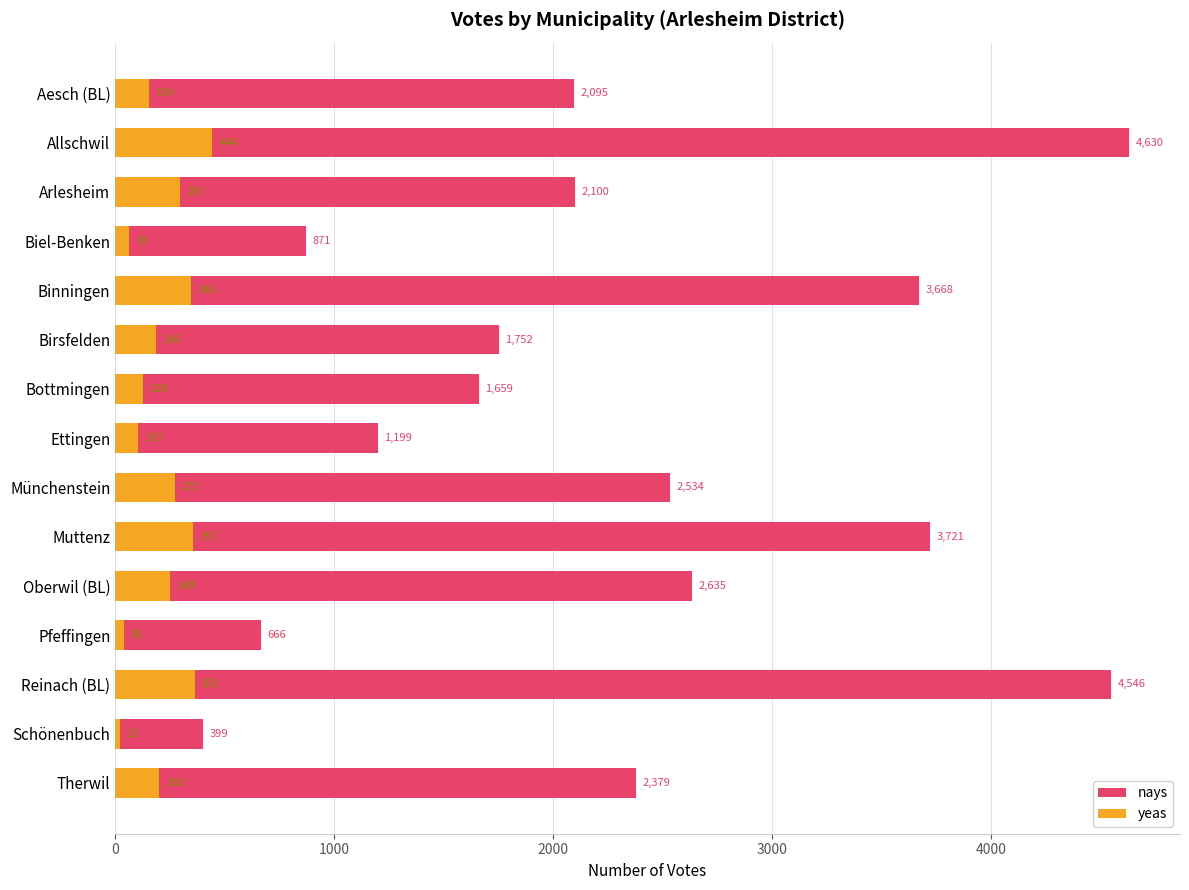

Rank the series at Ettingen from highest to lowest value.

nays, yeas